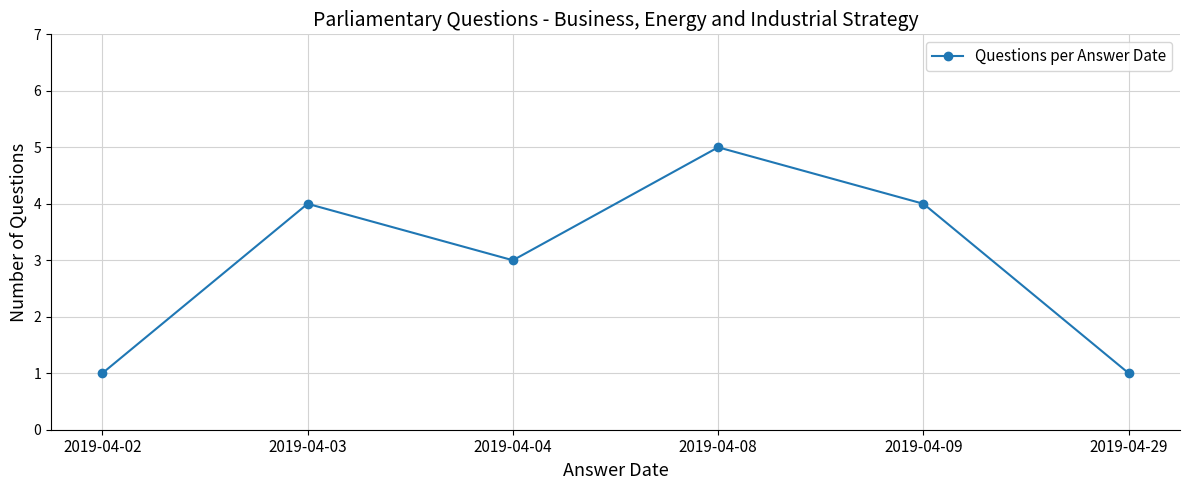

Reading left to right, what are all the values shown in this chart?

1	4	3	5	4	1